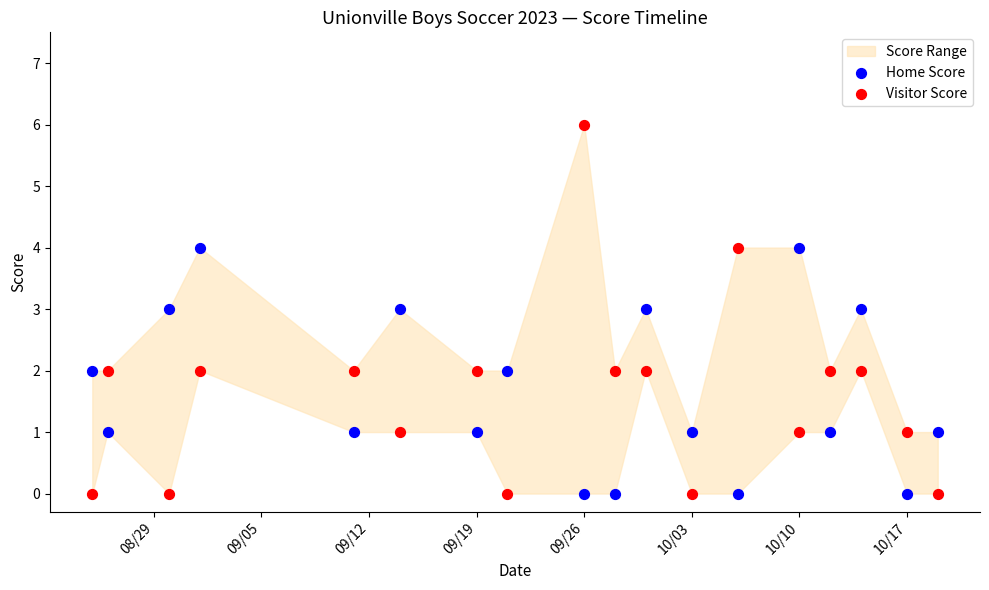

Across all data points, what is the range of Y values (max minus min)?

6